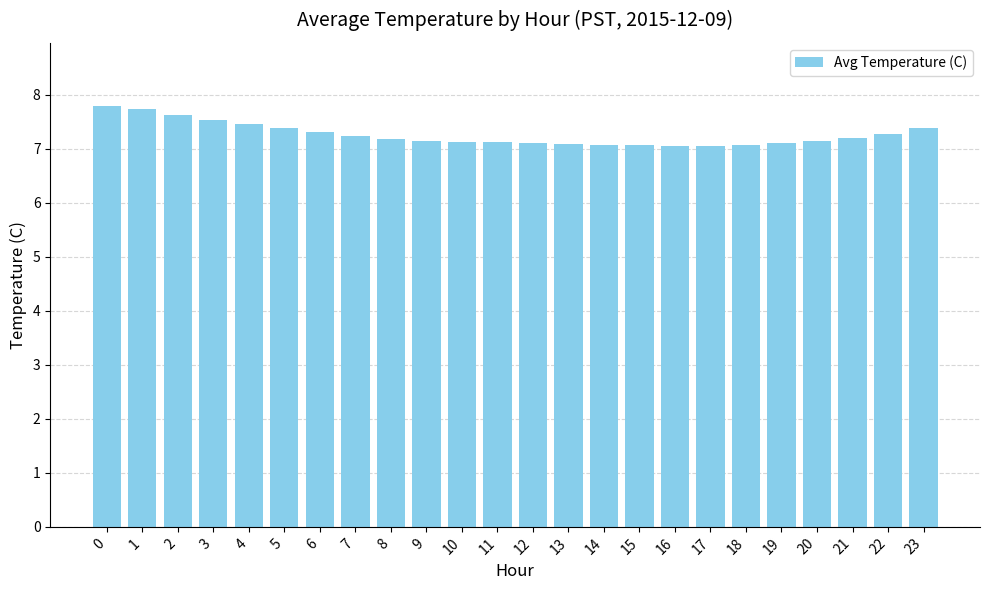

True or false: the data shows 3.4 at 8.

False